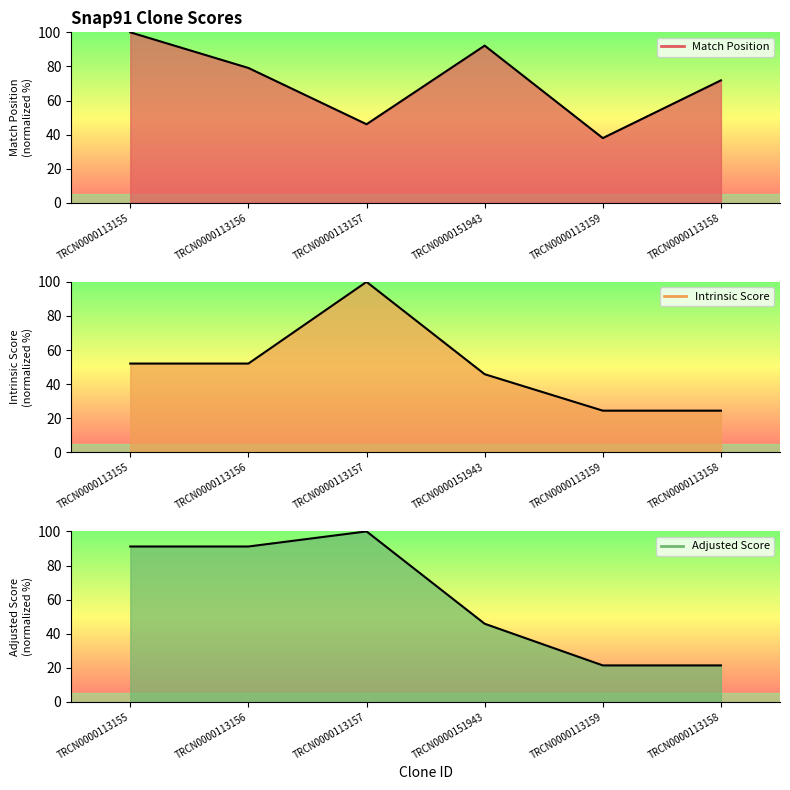

What are all the series names shown in the legend?

Match Position (line), Intrinsic Score (line), Adjusted Score (line)